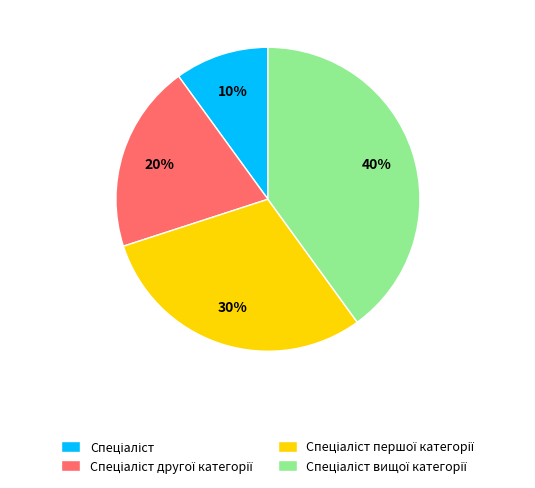

To the nearest percent, what is the difference between the largest and smallest slice percentages?

30%